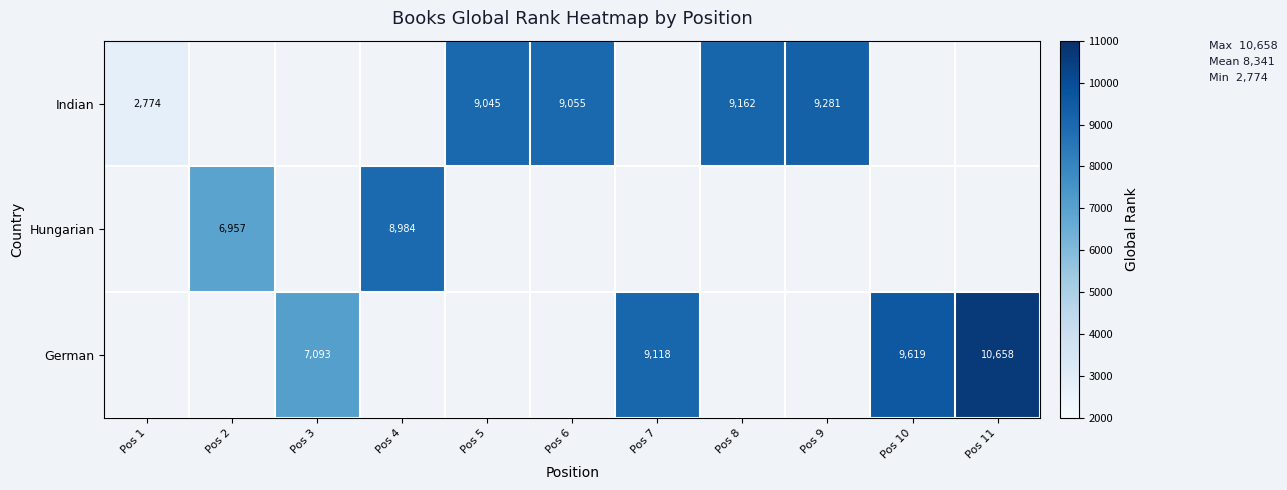

At which category does the chart reach its peak across all series?

Pos 11